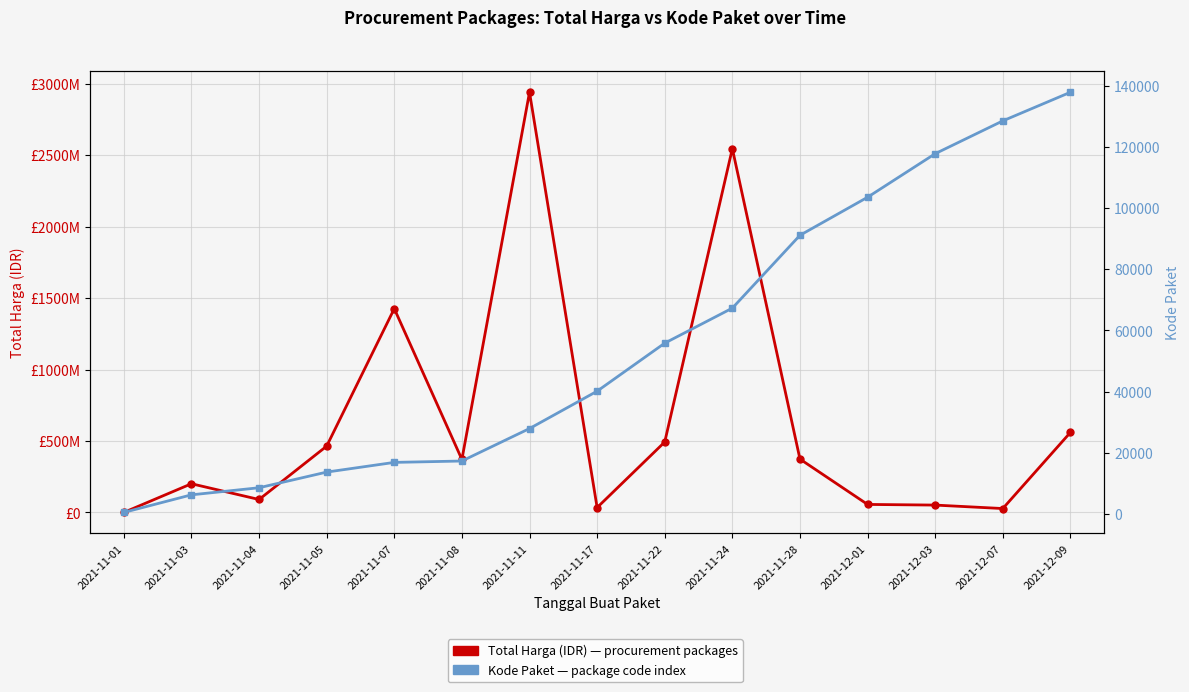

Rank the series by their maximum value, from highest to lowest.

Total Harga (IDR), Kode Paket